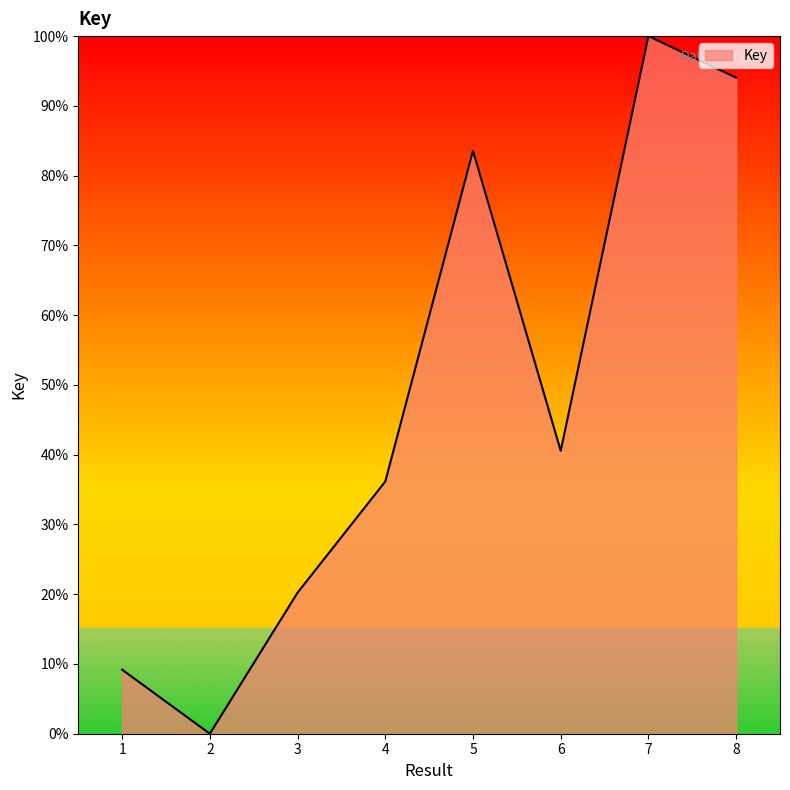

What is the maximum value shown in the chart?

100.0